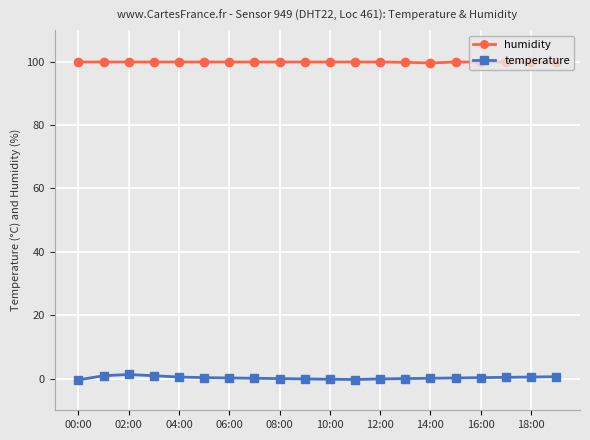

What is the greatest value displayed?

99.9